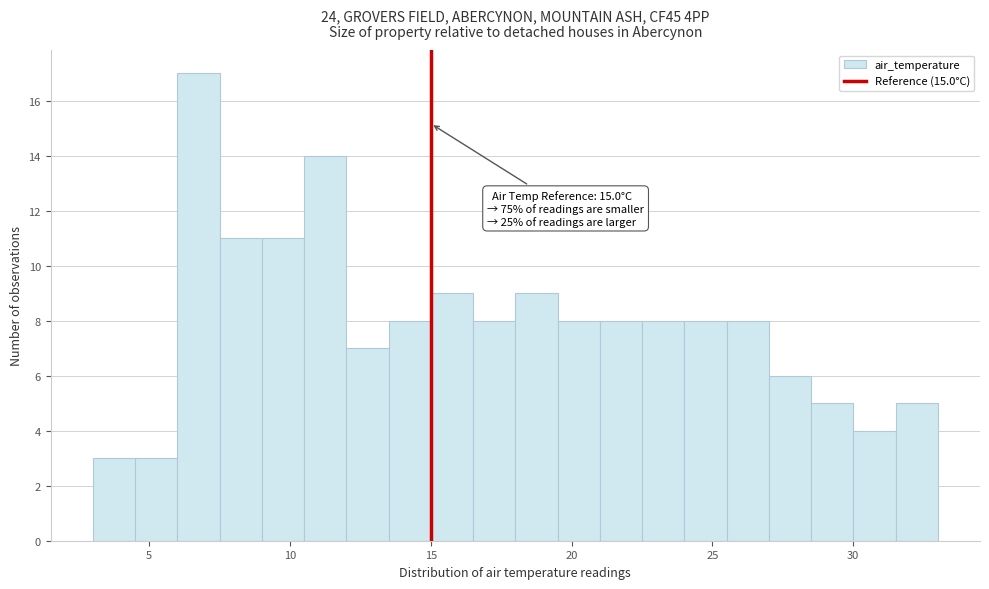

Read against the x-axis, roughly where is the centre of the tallest bar?

7.0